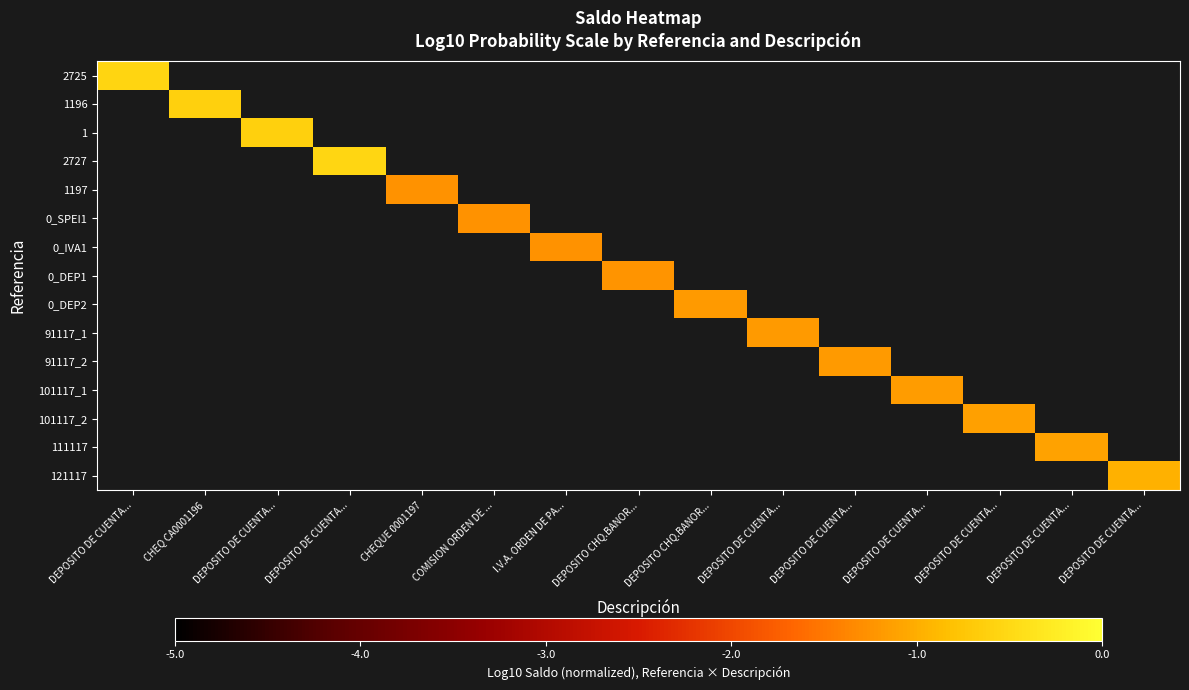

Between DEPOSITO DE CUENTA... and DEPOSITO DE CUENTA..., which is larger?

DEPOSITO DE CUENTA...